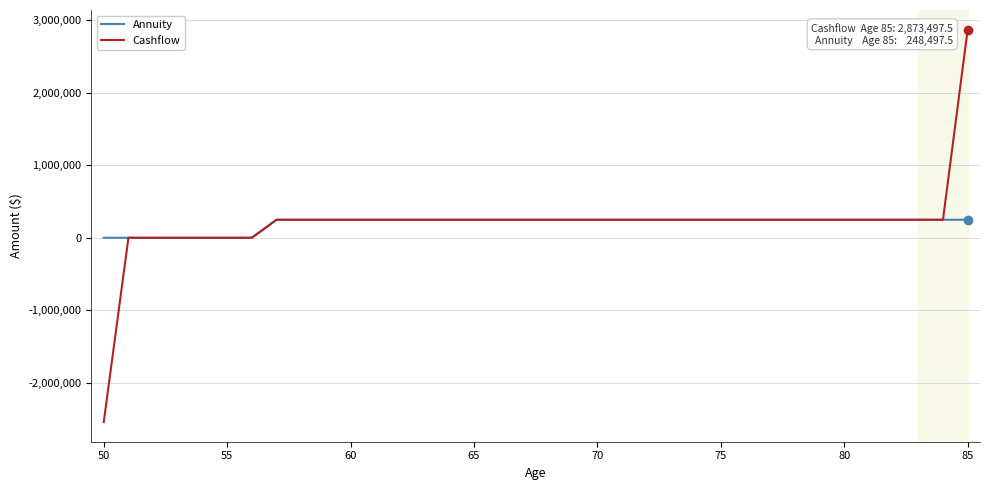

Which series has the widest spread of values?

Cashflow